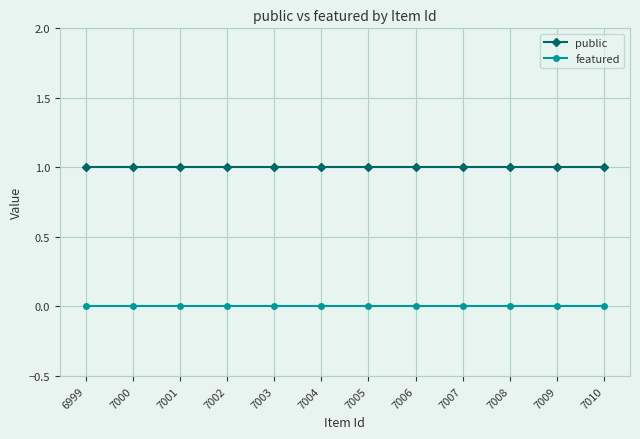

Rank the series by their average value, from lowest to highest.

featured, public